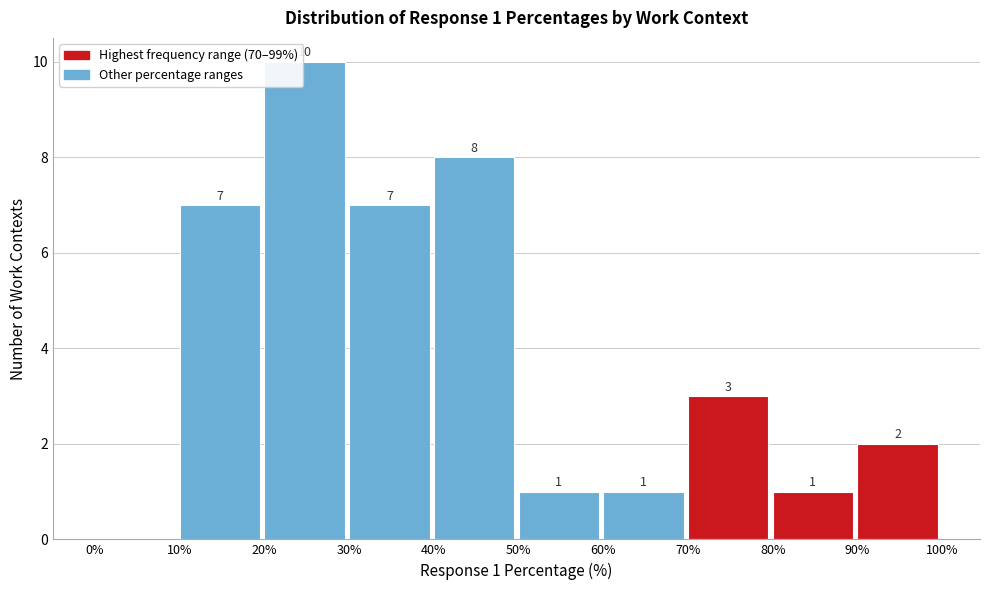

Which range on the x-axis has the tallest bar?

20% to 30%